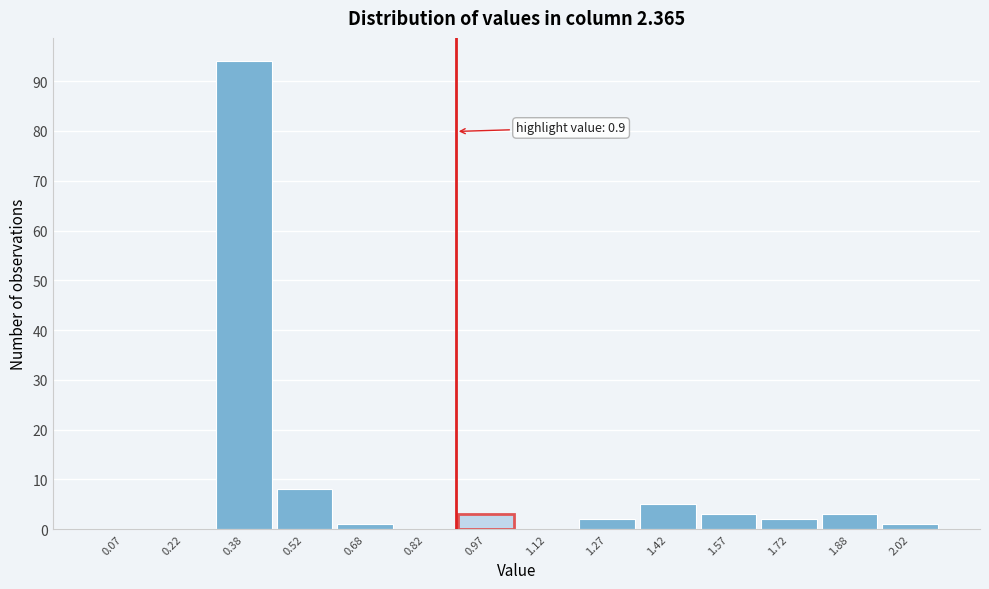

Over which range of the x-axis is the bar tallest?

0.30 to 0.45